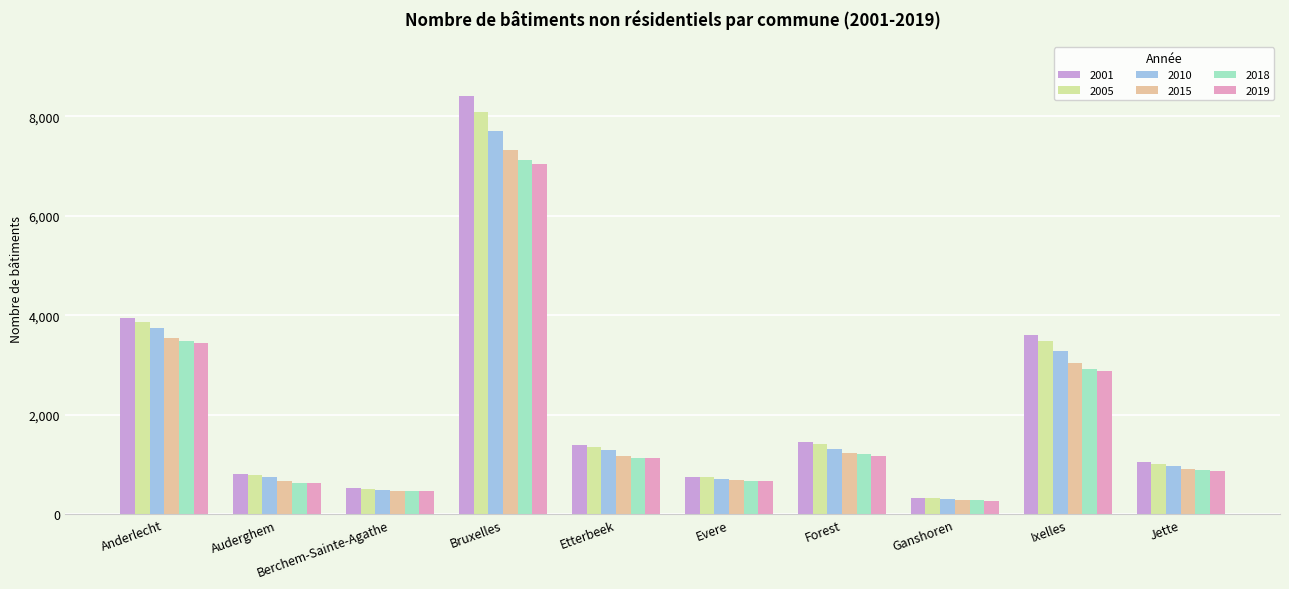

What is the maximum value for 2005?

8096